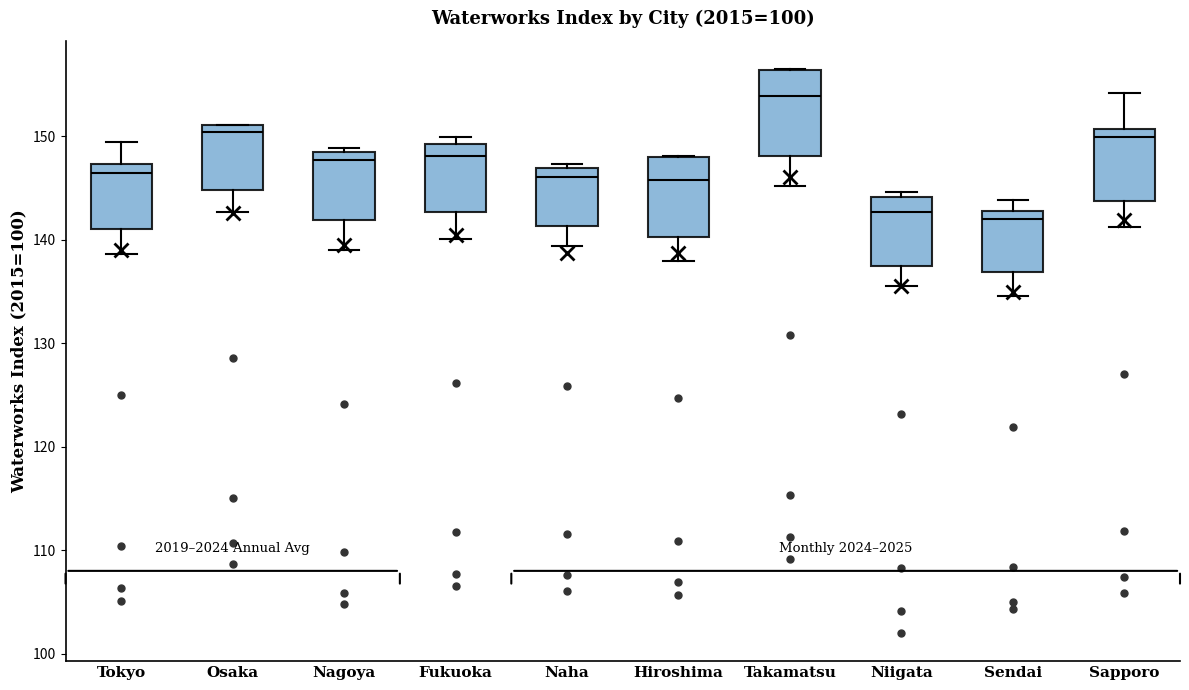

Which box's median line is the highest?

Takamatsu